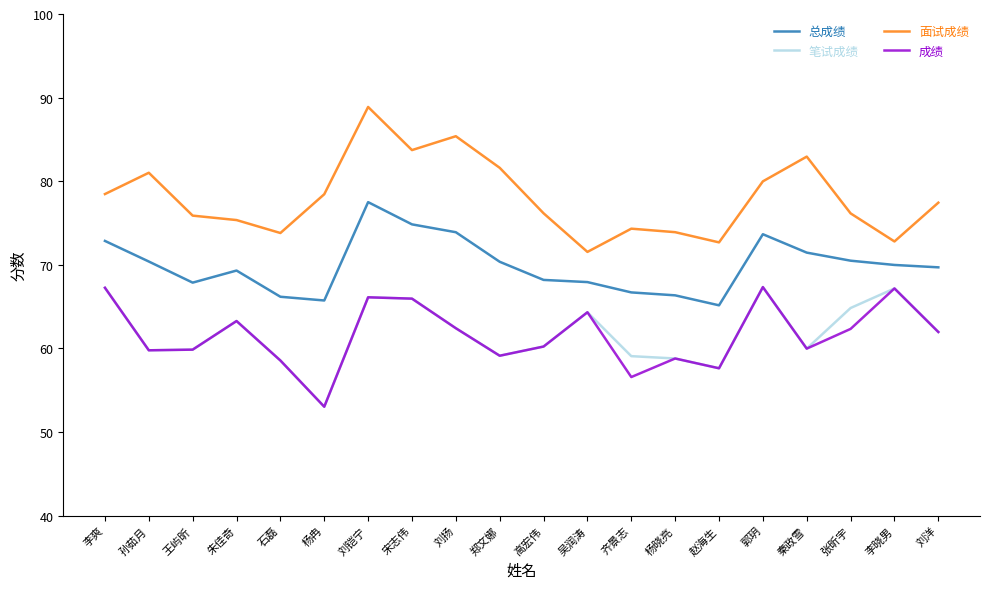

At 张昕宇, list the series in order from largest to smallest.

面试成绩, 总成绩, 笔试成绩, 成绩